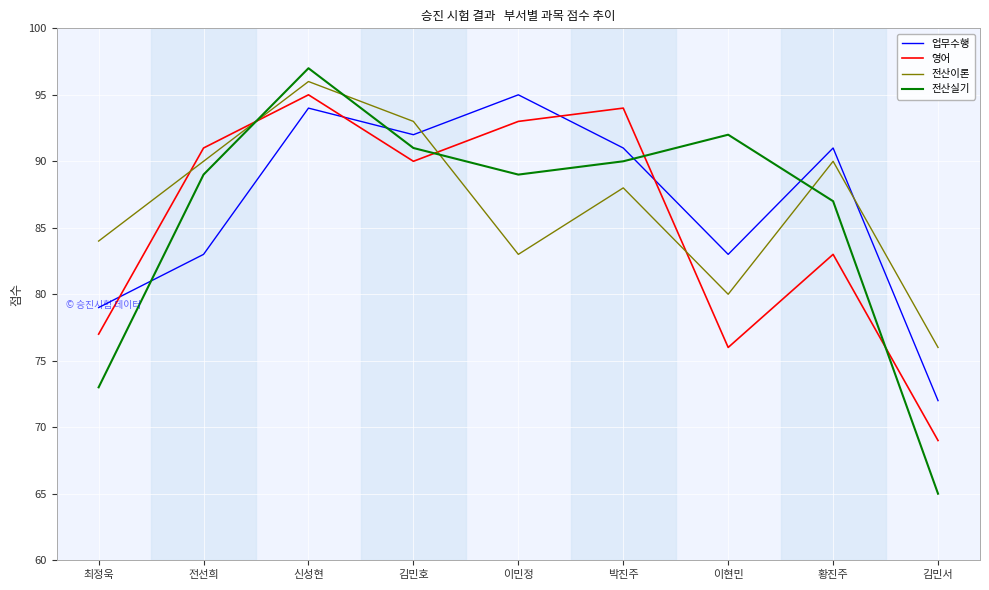

Reading right to left, what are all the values shown in this chart?

업무수행: 김민서=72	황진주=91	이현민=83	박진주=91	이민정=95	김민호=92	신성현=94	전선희=83	최정욱=79
영어: 김민서=69	황진주=83	이현민=76	박진주=94	이민정=93	김민호=90	신성현=95	전선희=91	최정욱=77
전산이론: 김민서=76	황진주=90	이현민=80	박진주=88	이민정=83	김민호=93	신성현=96	전선희=90	최정욱=84
전산실기: 김민서=65	황진주=87	이현민=92	박진주=90	이민정=89	김민호=91	신성현=97	전선희=89	최정욱=73